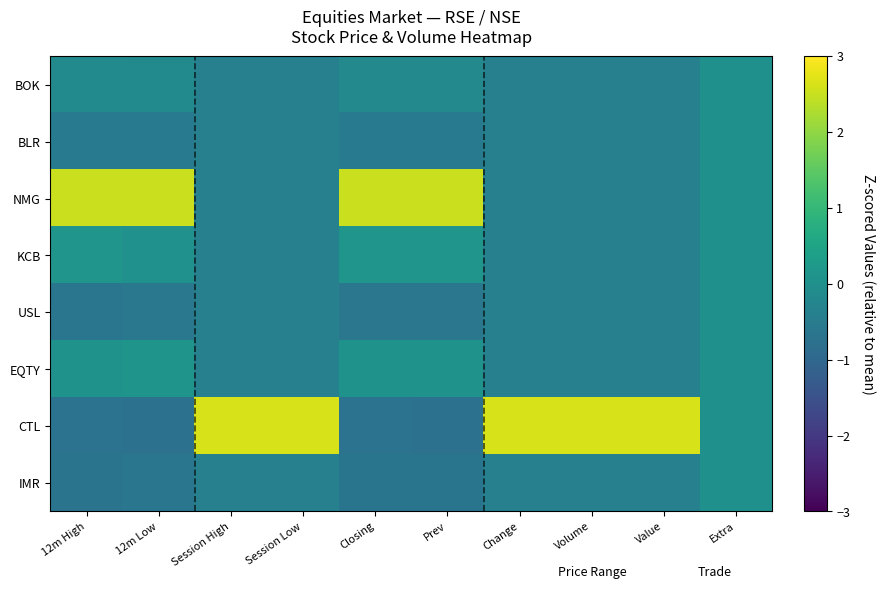

Rank the series by their maximum value, from highest to lowest.

CTL, NMG, KCB, EQTY, BOK, BLR, USL, IMR